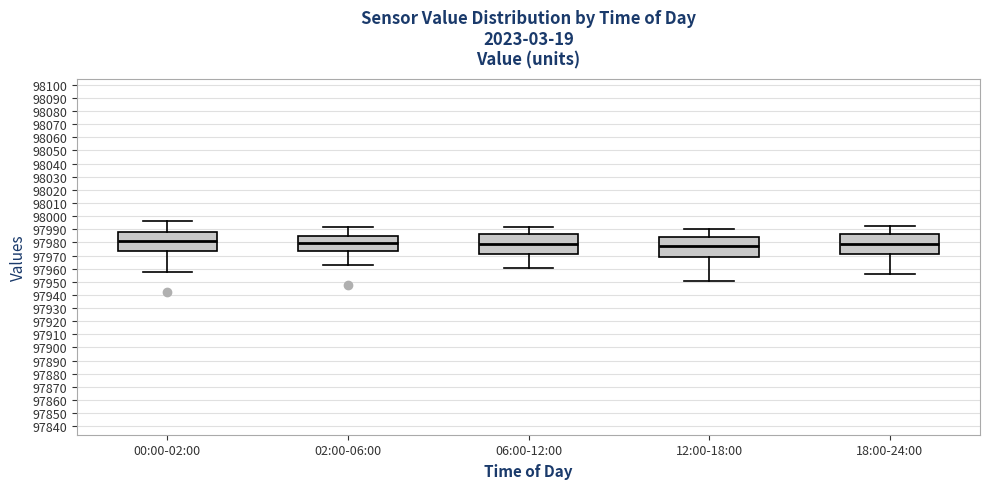

Reading left to right, read every box against the y-axis: the position of its median line, the range the box covers, and the ends of its whiskers. The values are not printed on the chart, so give them approximately, as read against the axis.

00:00-02:00: median 97981, box 97973 to 97988, whiskers 97957 to 97996
02:00-06:00: median 97980, box 97973 to 97985, whiskers 97963 to 97992
06:00-12:00: median 97979, box 97971 to 97986, whiskers 97960 to 97992
12:00-18:00: median 97977, box 97969 to 97984, whiskers 97950 to 97990
18:00-24:00: median 97979, box 97971 to 97987, whiskers 97956 to 97993